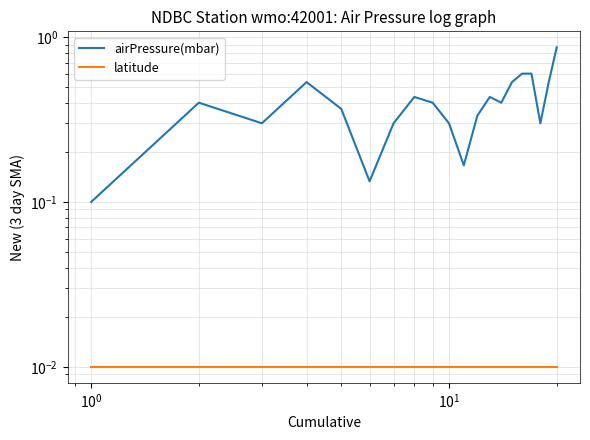

How many interior local peaks does the airPressure(mbar) series have?

4